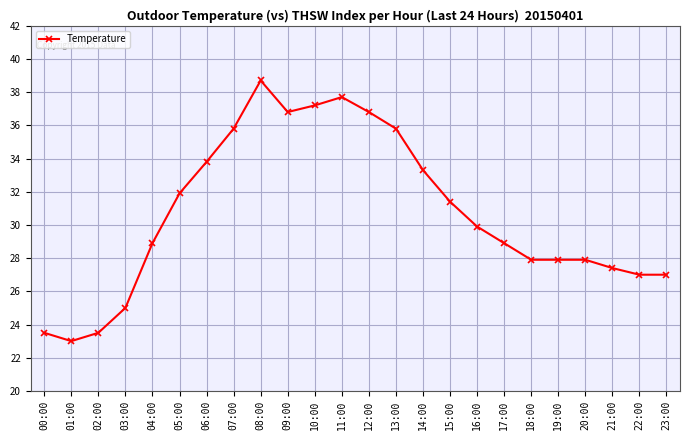

What is the difference between the values at 19:00 and 02:00?

4.4